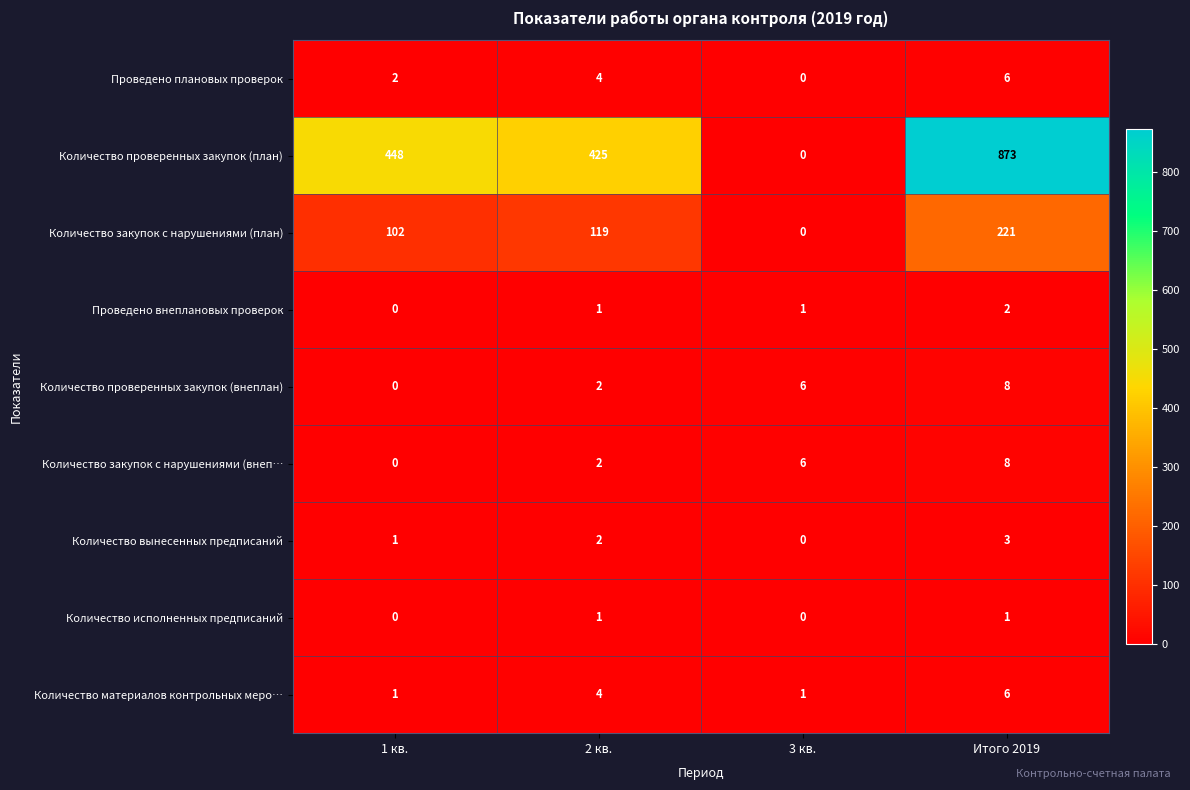

List the labels in order of Количество закупок с нарушениями (внеп… value, smallest first.

1 кв., 2 кв., 3 кв., Итого 2019